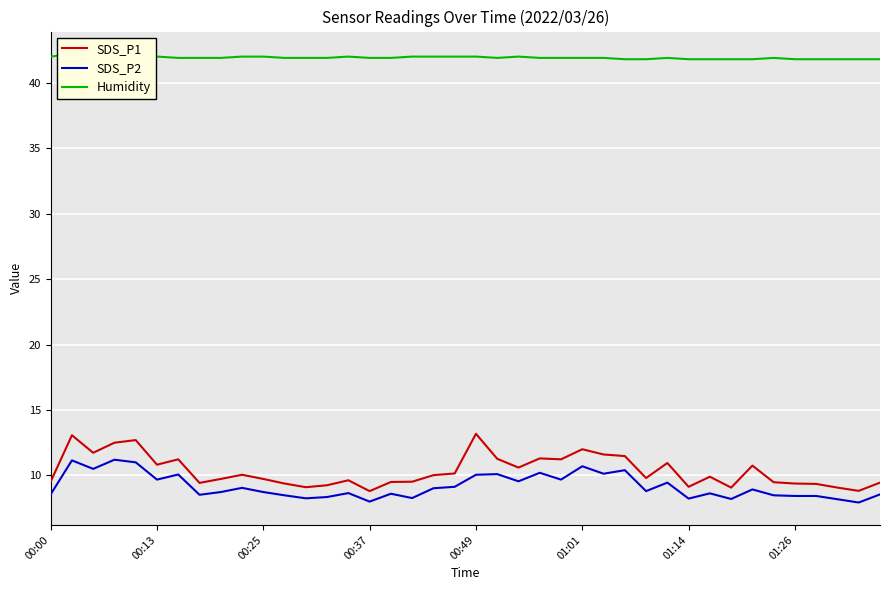

What is the difference between the maximum and minimum values in the SDS_P1 series?

4.4